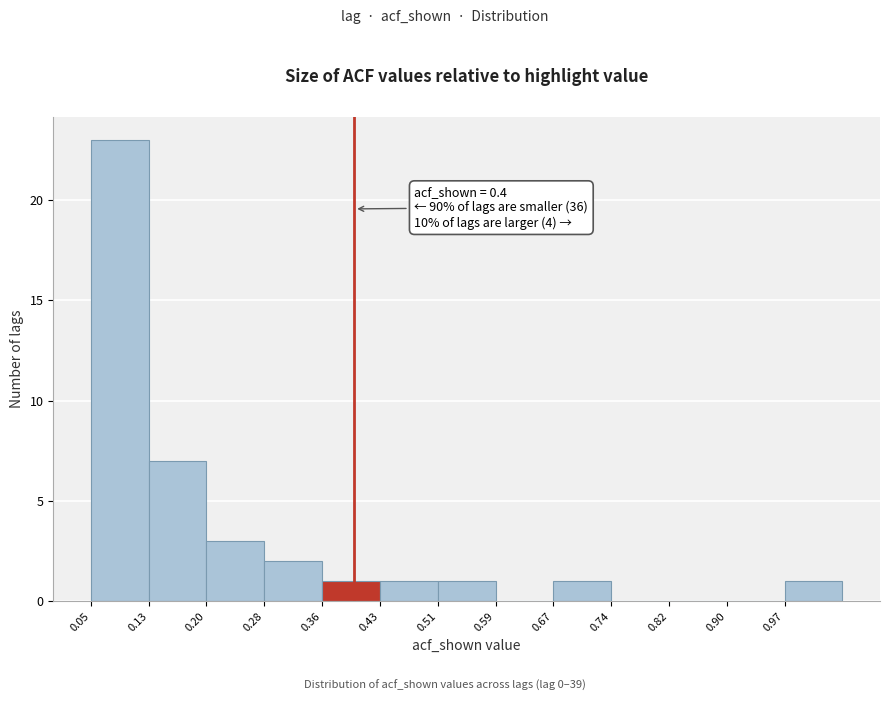

Over which range of the x-axis is the bar tallest?

0.049 to 0.126